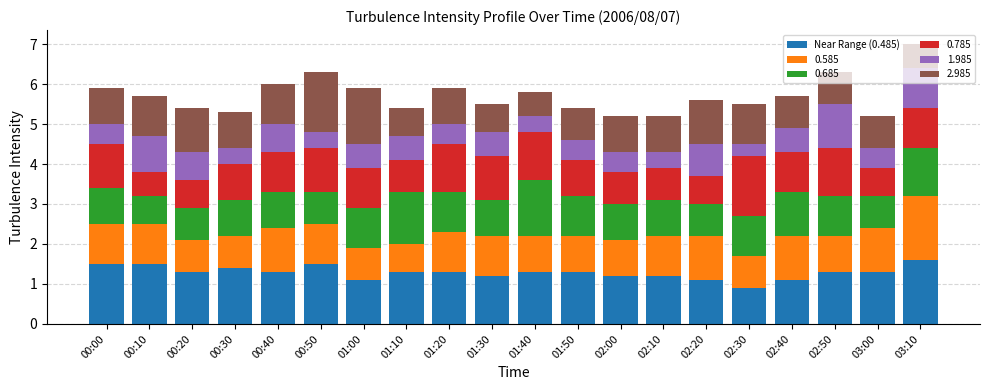

True or false: Near Range (0.485) has a value of 1.3 at 01:50.

True